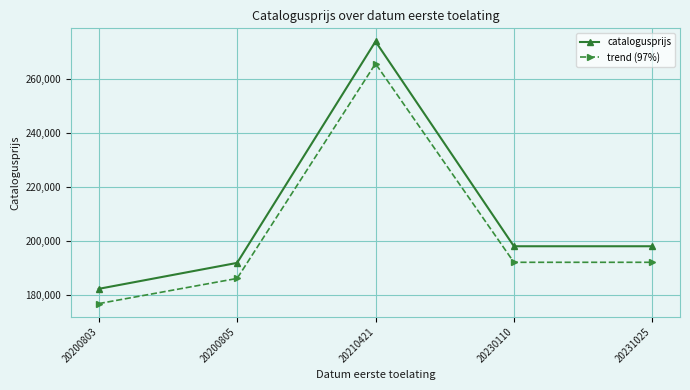

Rank the series by their average value, from lowest to highest.

trend (97%), catalogusprijs